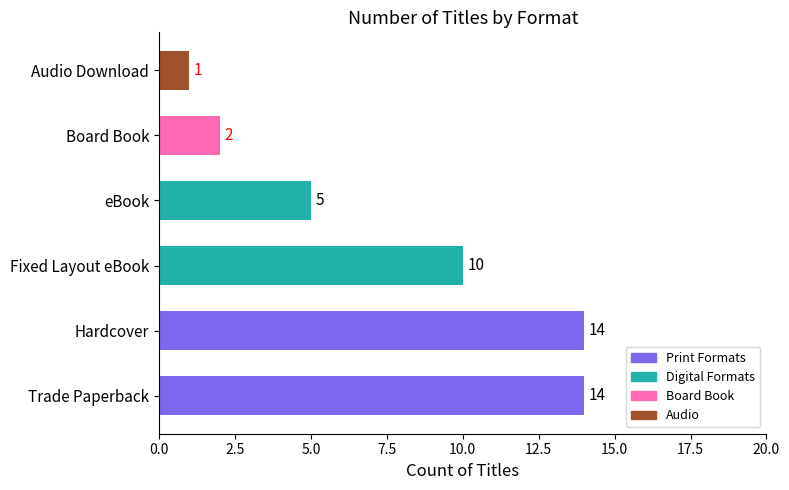

Reading bottom to top, transcribe all the data shown in this chart.

Trade Paperback=14	Hardcover=14	Fixed Layout eBook=10	eBook=5	Board Book=2	Audio Download=1